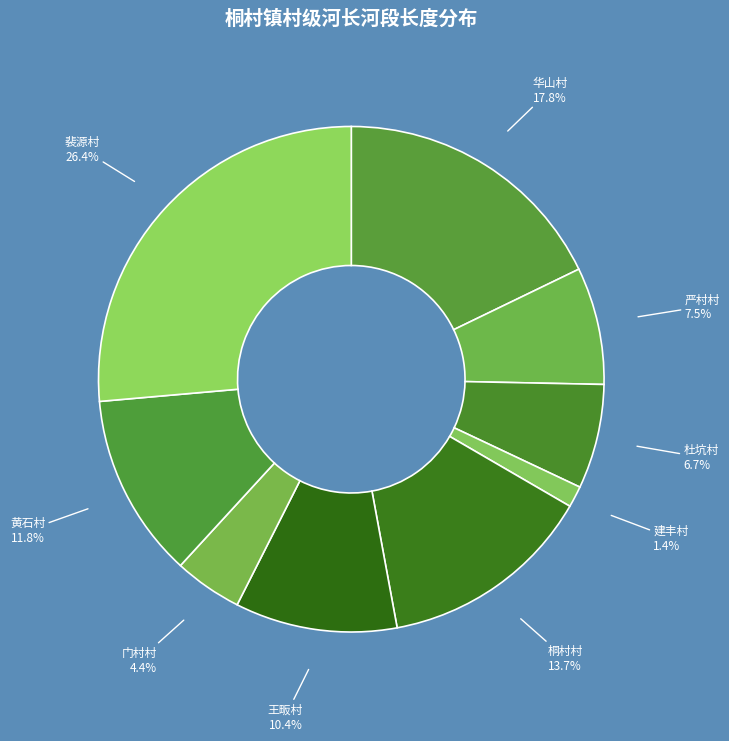

To the nearest percent, what is the difference between the largest and smallest slice percentages?

25%